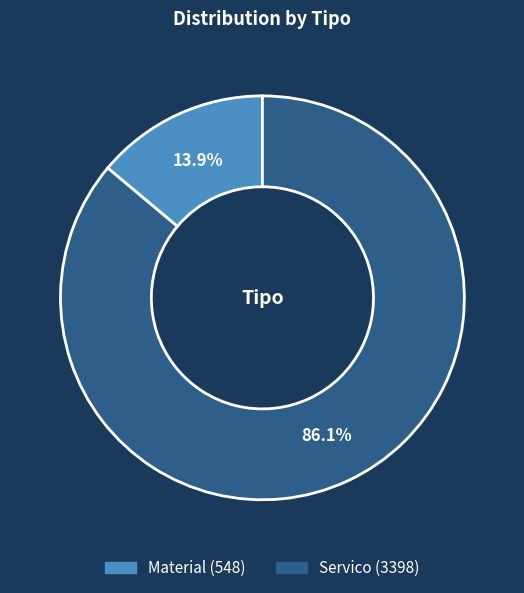

To the nearest percent, what is the difference between the Servico and Material slice percentages?

72%